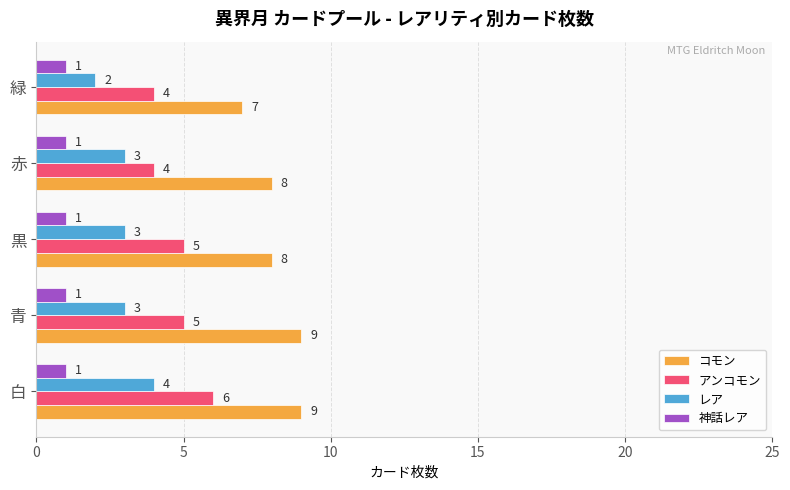

How many categories are shown in the chart?

5